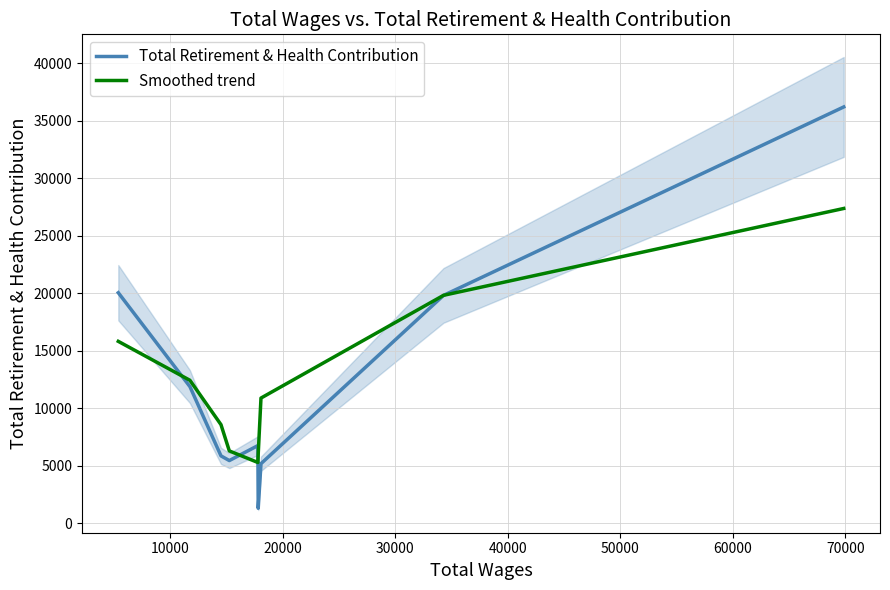

How many series are shown in this chart?

2